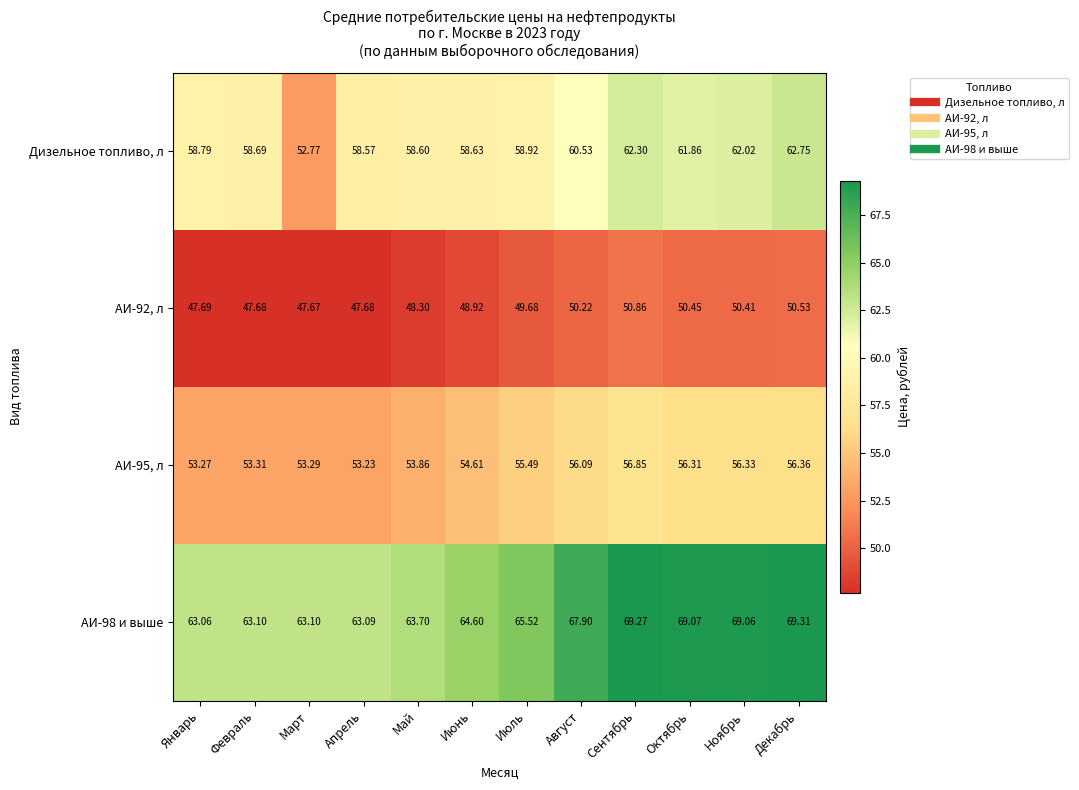

At which category is the sum across all series the highest?

Сентябрь